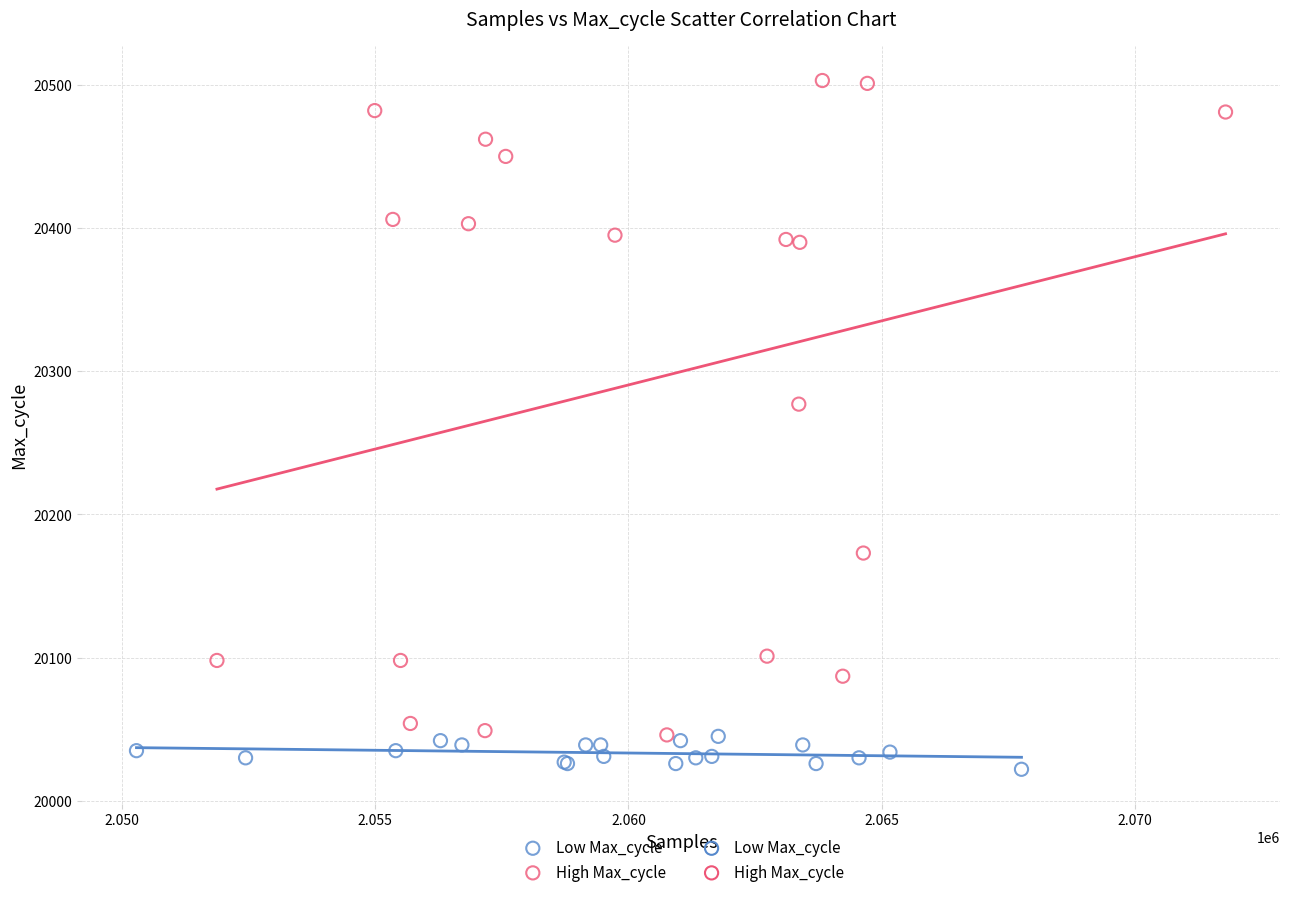

Which series has the largest Y range (max minus min)?

High Max_cycle